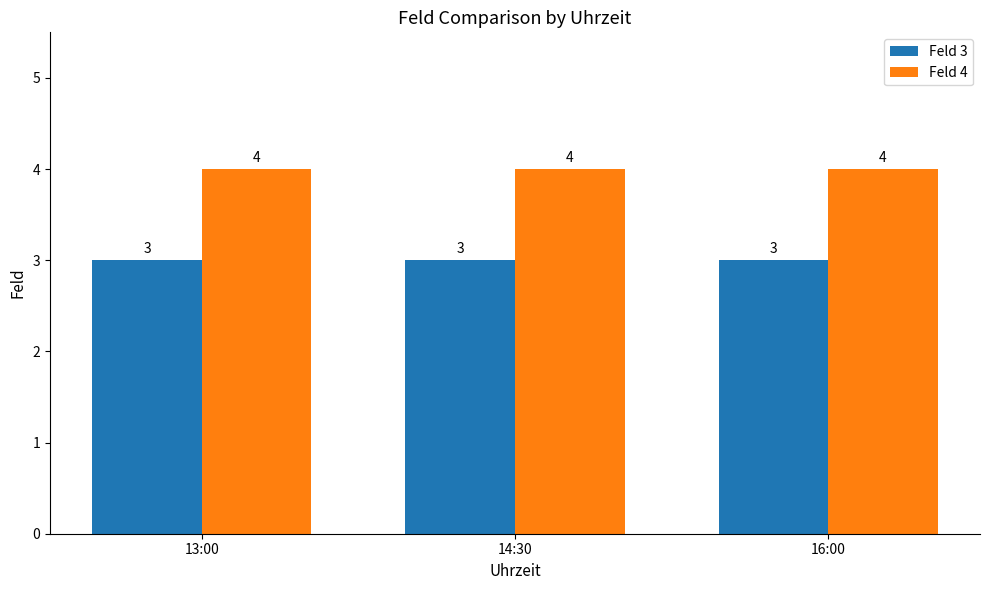

What is the maximum value for Feld 4?

4